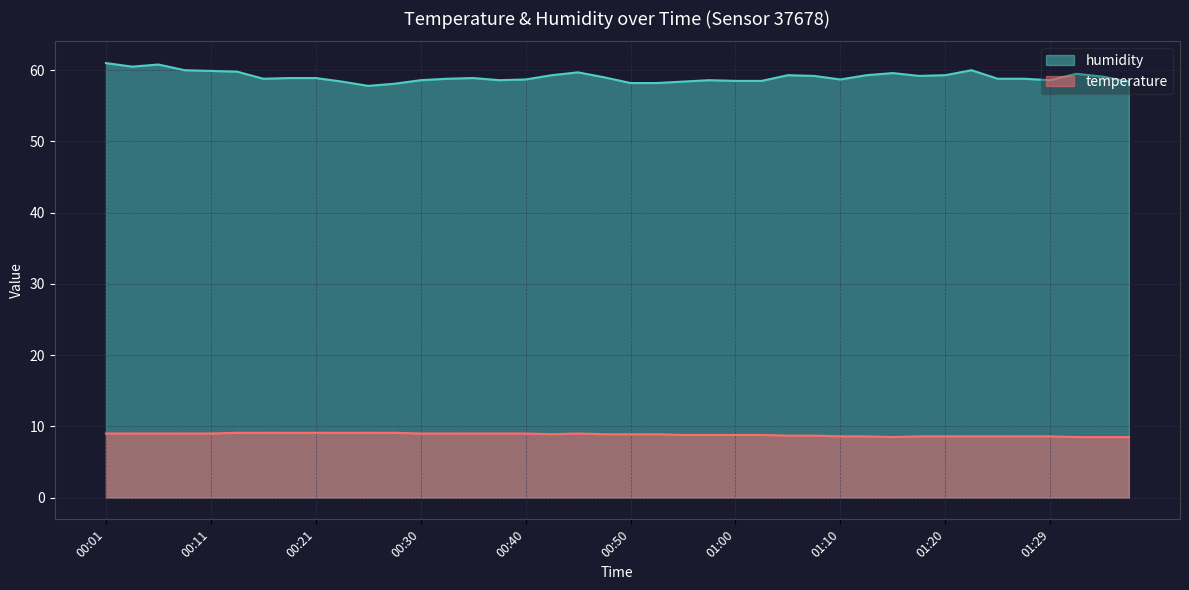

How many lines are shown in the chart?

2